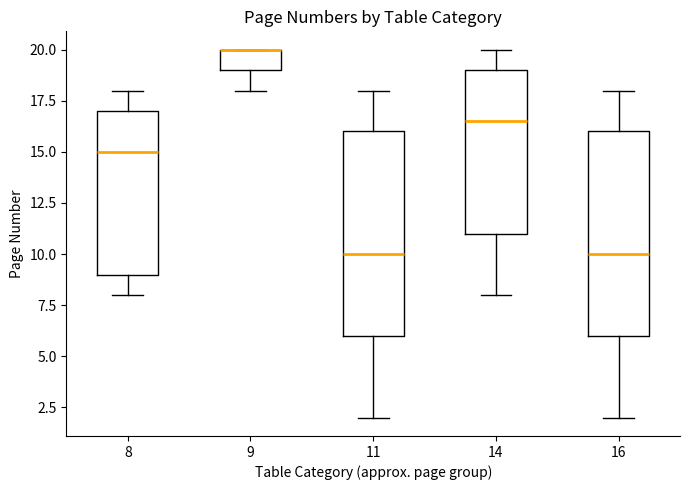

Where does the upper whisker of the box at x = 8 end on the y-axis? The values are not printed on the chart, so give them approximately, as read against the axis.

18.0